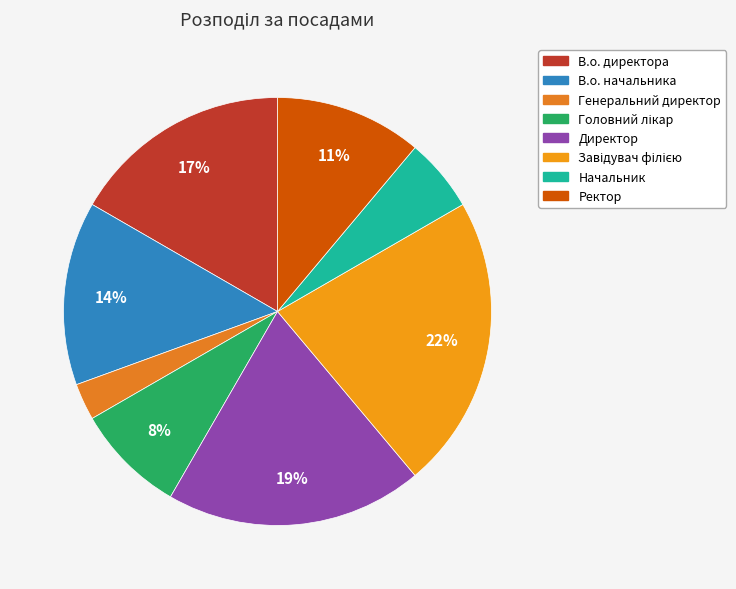

How many segments does this pie chart have?

8